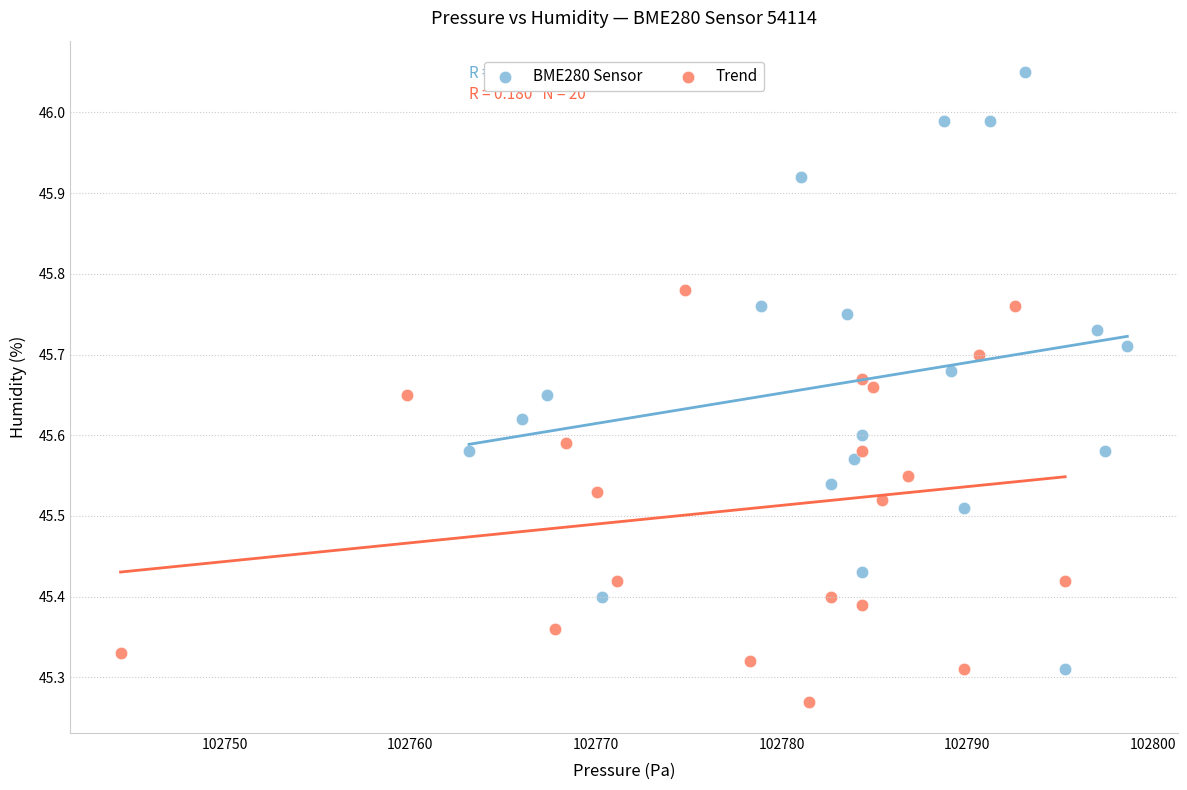

Which series reaches the maximum Y coordinate?

BME280 Sensor